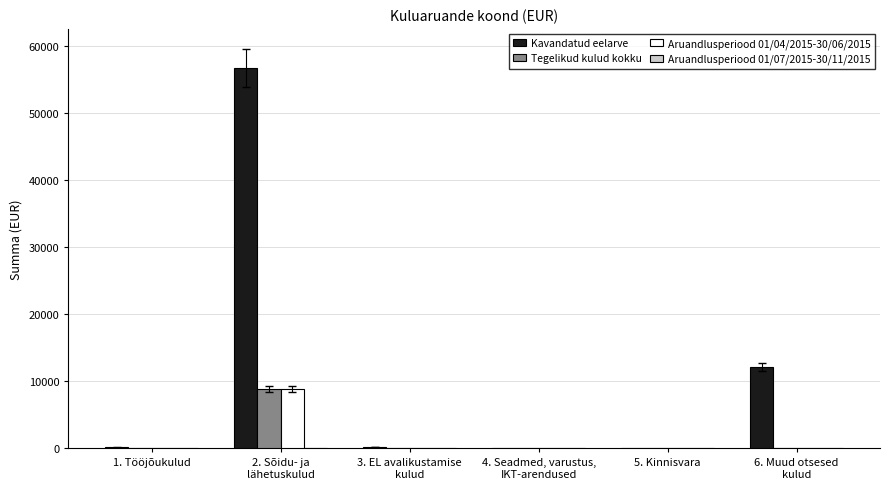

How many groups of bars are there?

6